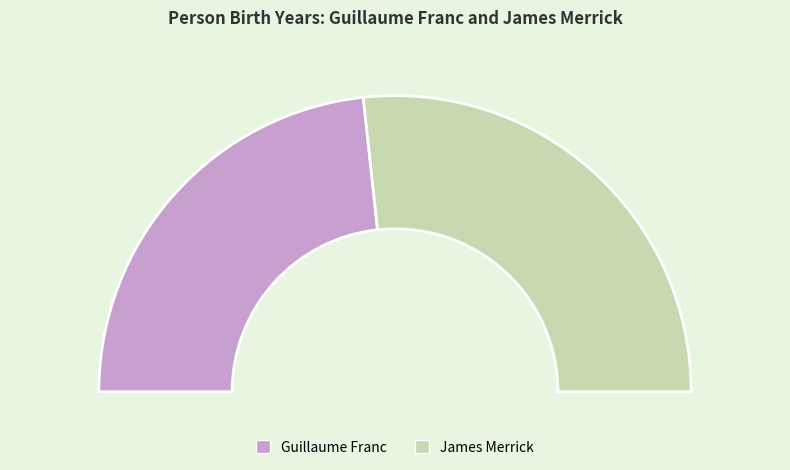

The Guillaume Franc slice represents 47% of the pie. True or false?

True